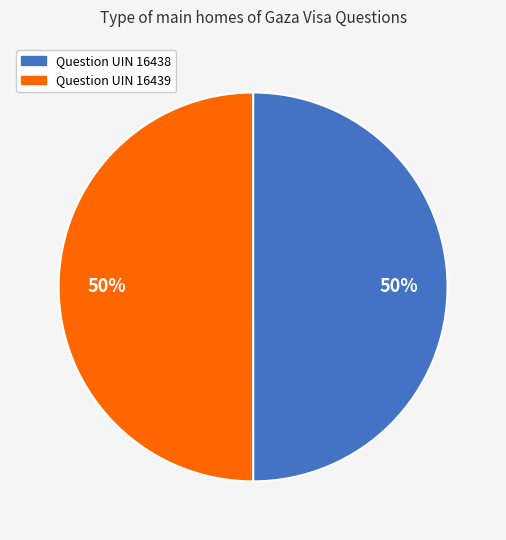

To the nearest percent, what percentage of the pie is Question UIN 16438?

50%